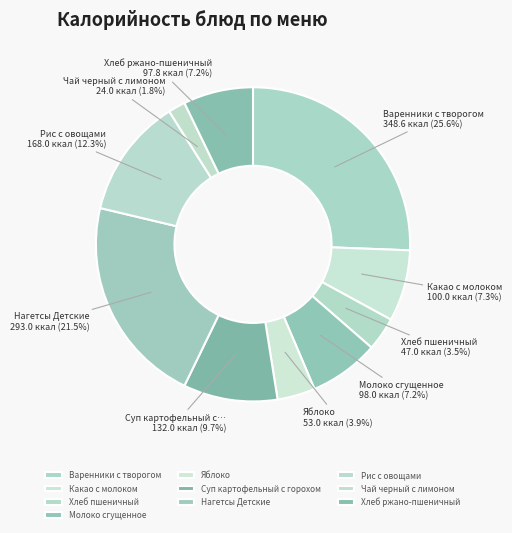

To the nearest percent, what portion does Чай черный с лимоном represent?

2%